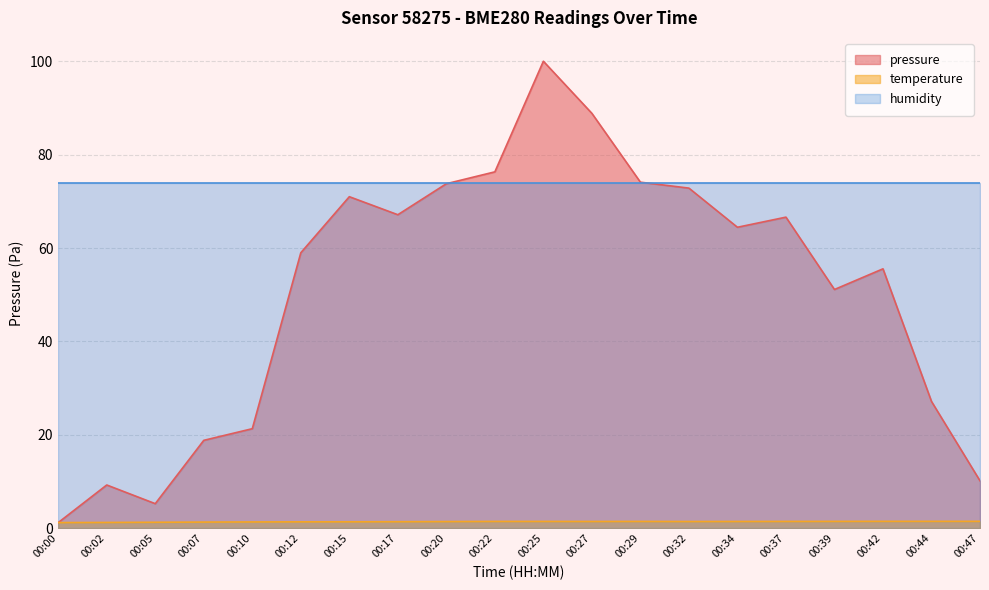

True or false: humidity and temperature cross at least once.

False